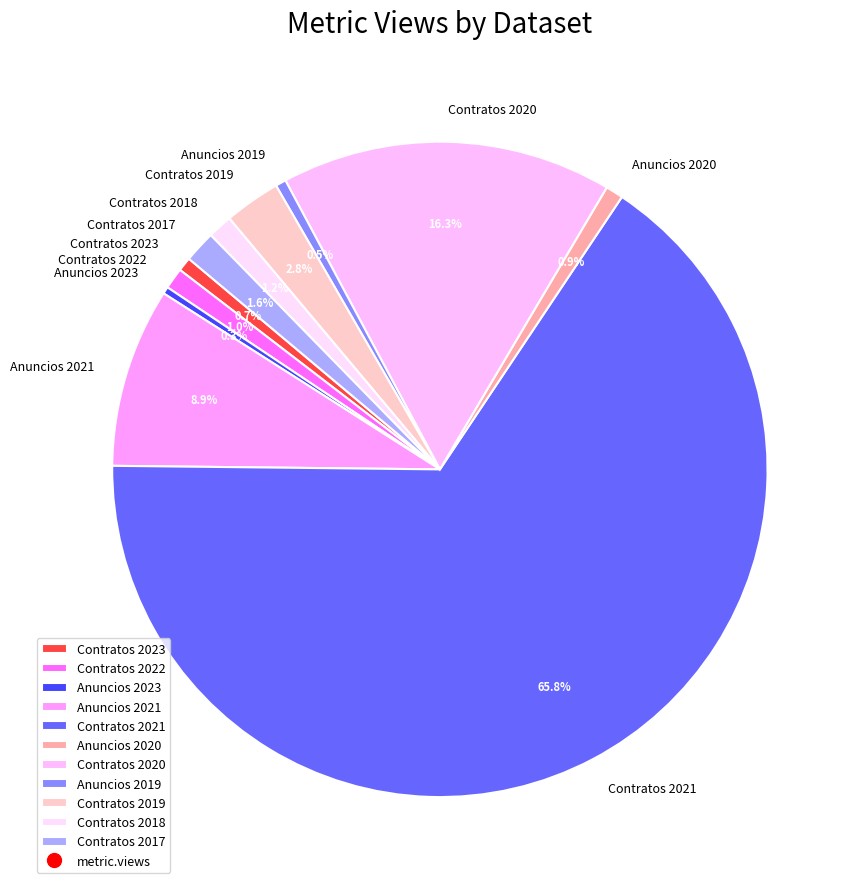

Count the number of slices in the pie.

11